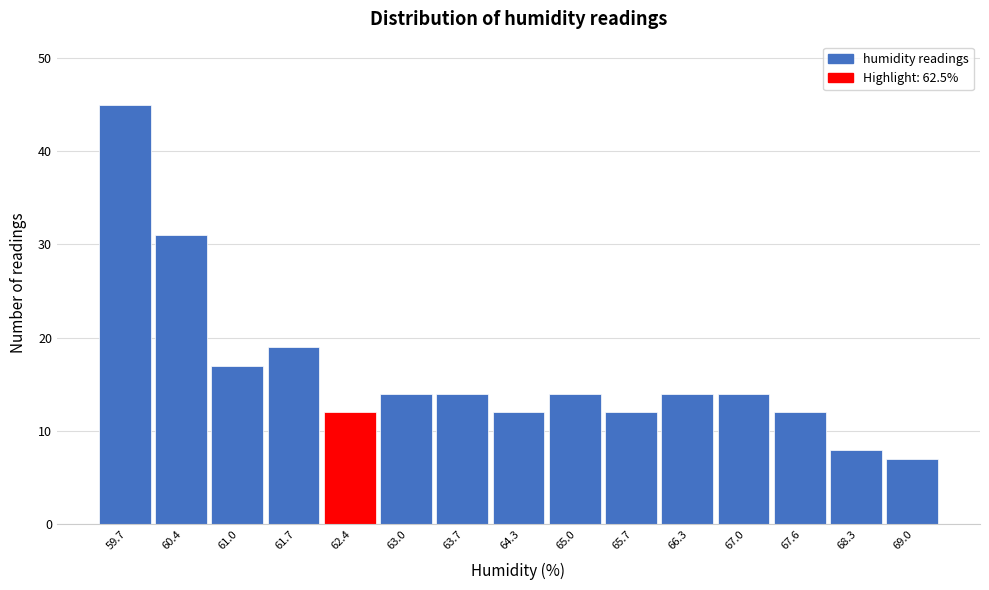

Which range on the x-axis has the tallest bar?

59.40 to 60.06